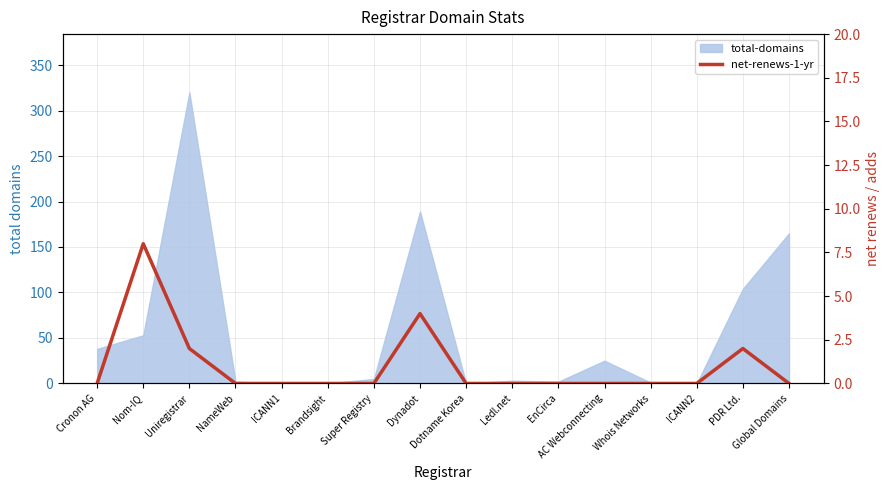

How many values are between 0 and 2?

14